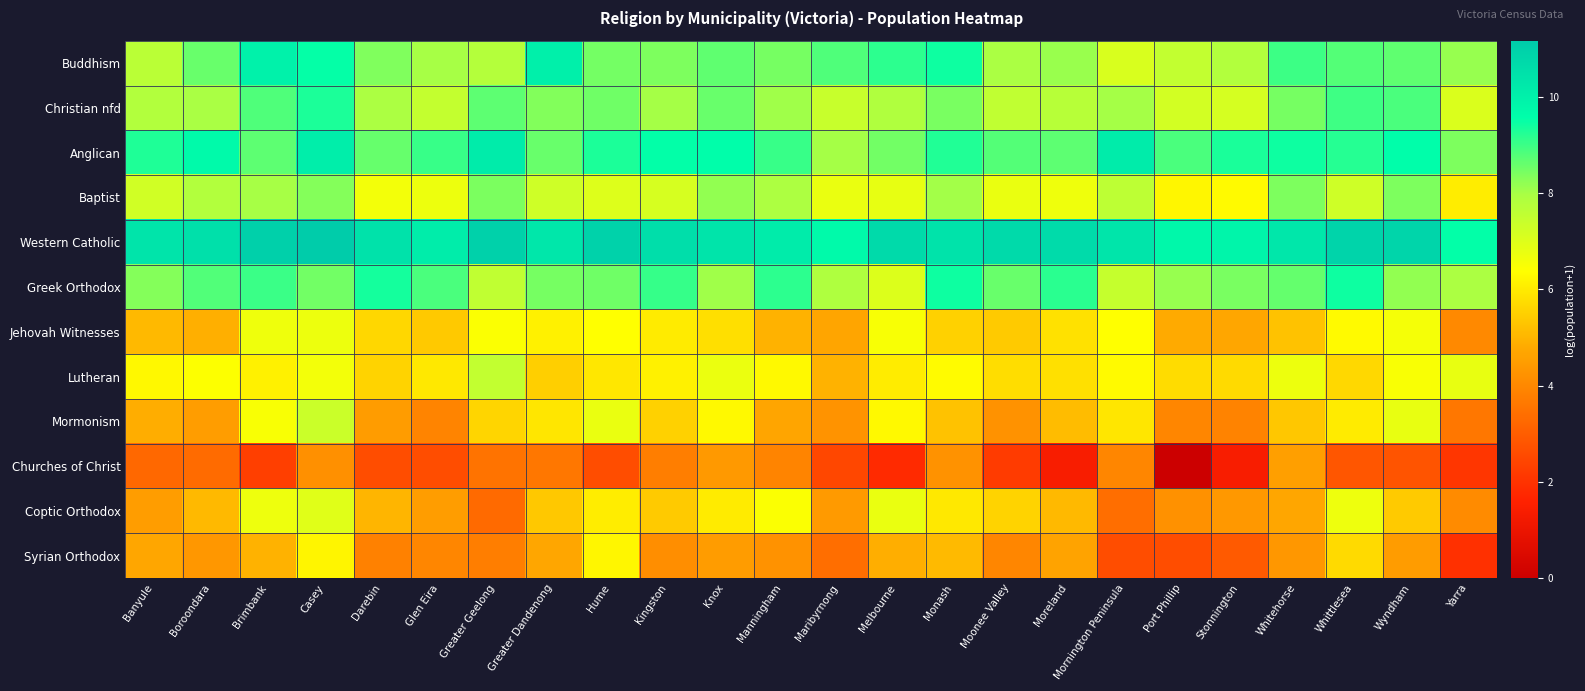

What is the spread (max minus min) of values at Whittlesea?

8.1